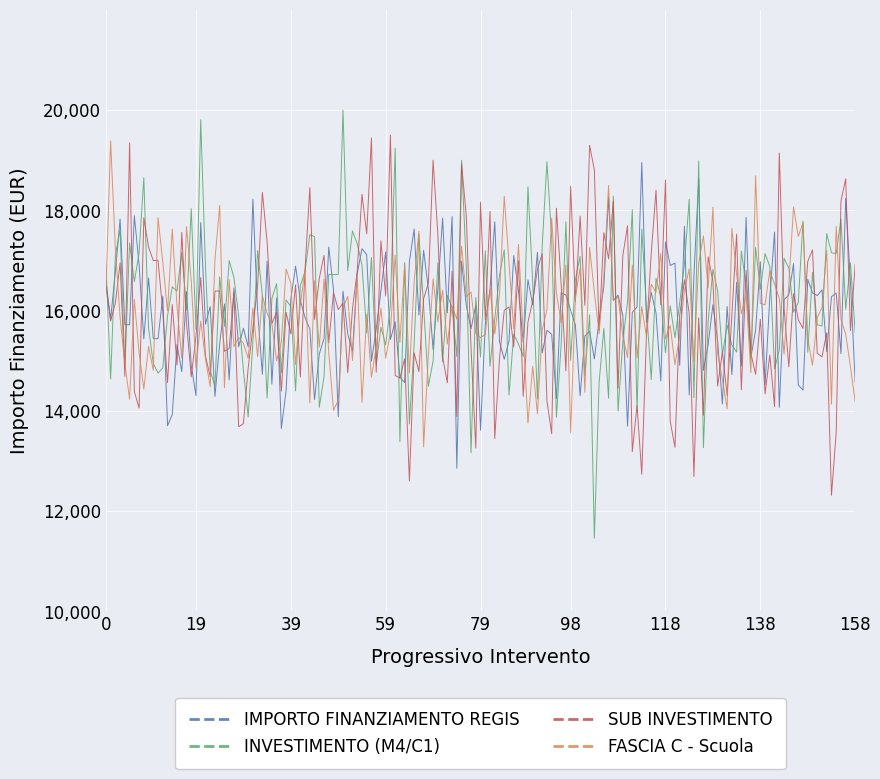

Which series has the largest range (max minus min)?

INVESTIMENTO (M4/C1)